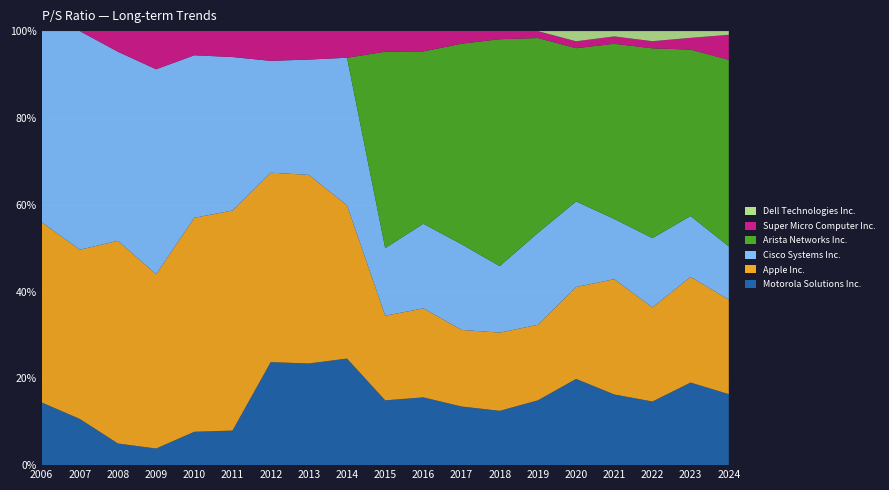

Reading left to right, list all the values displayed in this chart.

Motorola Solutions Inc.: 2006=1.5	2007=1.0	2008=0.6	2009=0.3	2010=0.8	2011=0.7	2012=1.9	2013=1.9	2014=1.9	2015=2.6	2016=2.2	2017=2.2	2018=2.7	2019=3.1	2020=4.0	2021=4.1	2022=4.5	2023=4.9	2024=5.4
Apple Inc.: 2006=4.3	2007=3.8	2008=6.0	2009=2.8	2010=4.9	2011=4.3	2012=3.4	2013=3.6	2014=2.8	2015=3.4	2016=2.9	2017=2.9	2018=3.9	2019=3.6	2020=4.2	2021=6.7	2022=6.7	2023=6.3	2024=7.2
Cisco Systems Inc.: 2006=4.6	2007=4.9	2008=5.6	2009=3.3	2010=3.7	2011=3.0	2012=2.0	2013=2.2	2014=2.7	2015=2.7	2016=2.7	2017=3.2	2018=3.3	2019=4.4	2020=4.0	2021=3.5	2022=5.0	2023=3.6	2024=4.0
Arista Networks Inc.: 2006=0.0	2007=0.0	2008=0.0	2009=0.0	2010=0.0	2011=0.0	2012=0.0	2013=0.0	2014=0.0	2015=7.8	2016=5.5	2017=7.5	2018=11.2	2019=9.3	2020=7.1	2021=10.2	2022=13.6	2023=9.9	2024=14.2
Super Micro Computer Inc.: 2006=0.0	2007=0.0	2008=0.6	2009=0.6	2010=0.6	2011=0.5	2012=0.5	2013=0.5	2014=0.5	2015=0.8	2016=0.7	2017=0.5	2018=0.4	2019=0.3	2020=0.3	2021=0.4	2022=0.5	2023=0.7	2024=1.9
Dell Technologies Inc.: 2006=0.0	2007=0.0	2008=0.0	2009=0.0	2010=0.0	2011=0.0	2012=0.0	2013=0.0	2014=0.0	2015=0.0	2016=0.0	2017=0.0	2018=0.0	2019=0.0	2020=0.5	2021=0.3	2022=0.7	2023=0.4	2024=0.3